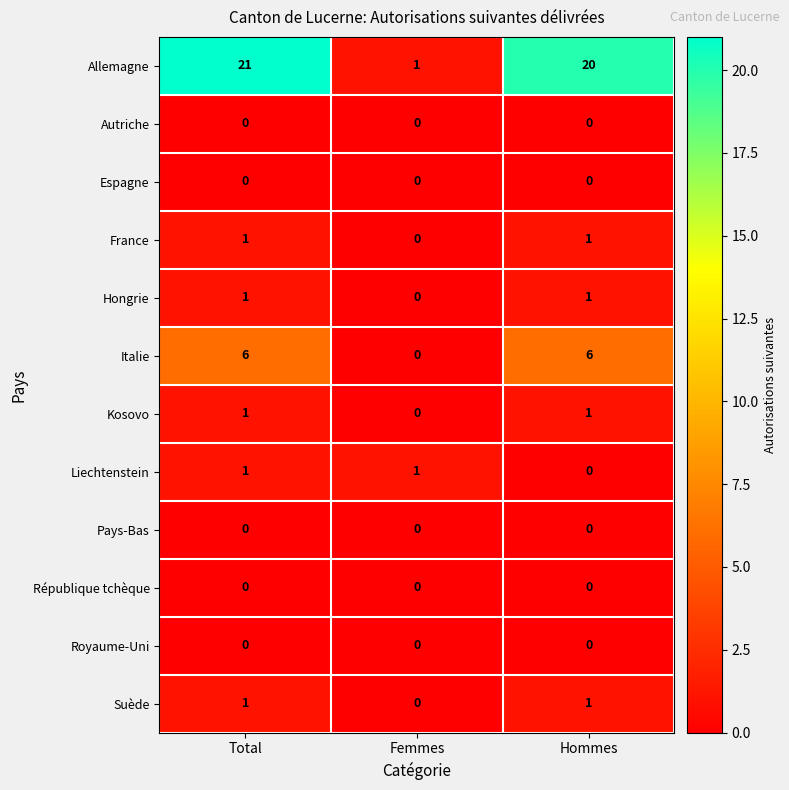

How many distinct data groups are displayed?

12